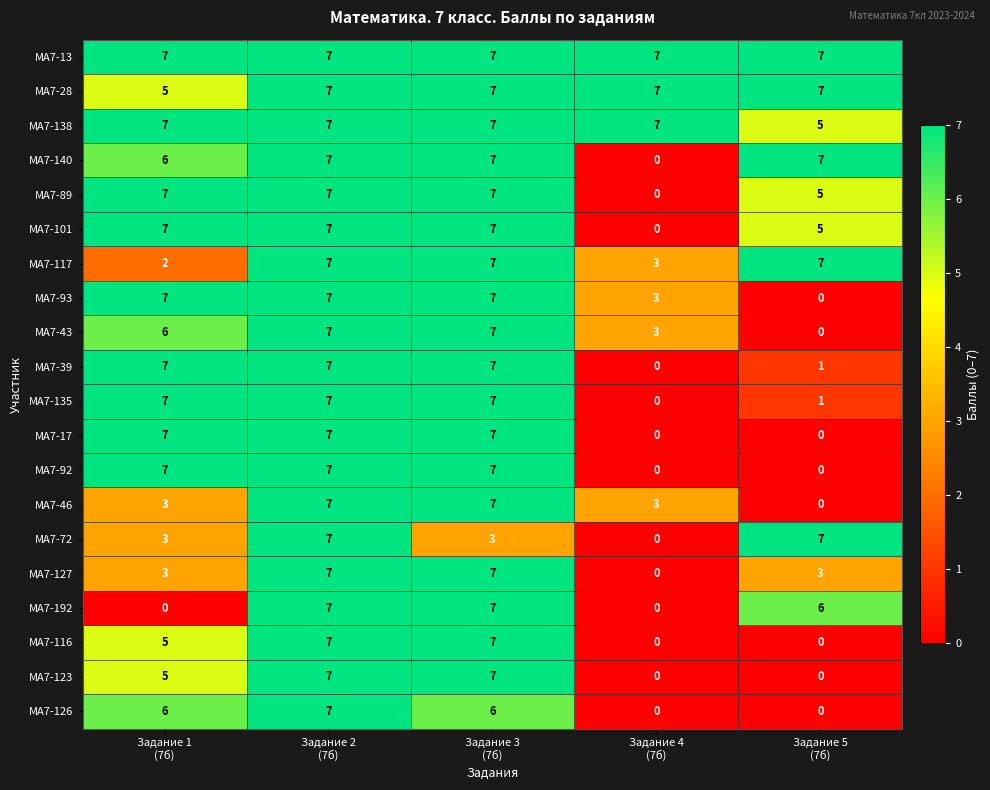

How many МА7-43 values are between 3 and 7?

4